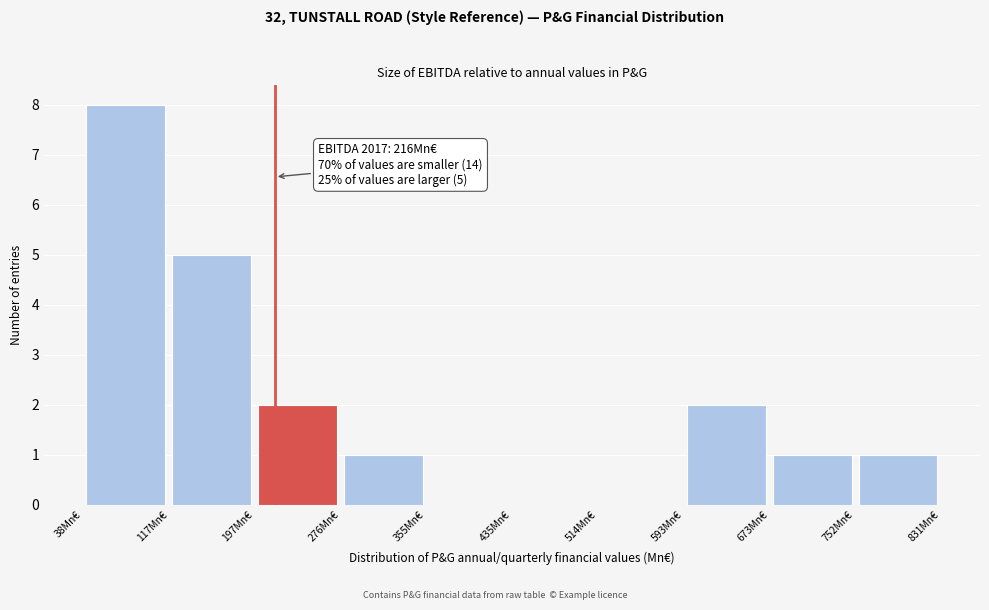

Which range on the x-axis has the tallest bar?

40 to 120